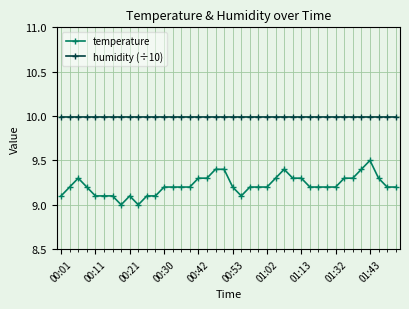

At how many categories does at least one series exceed 9?

40